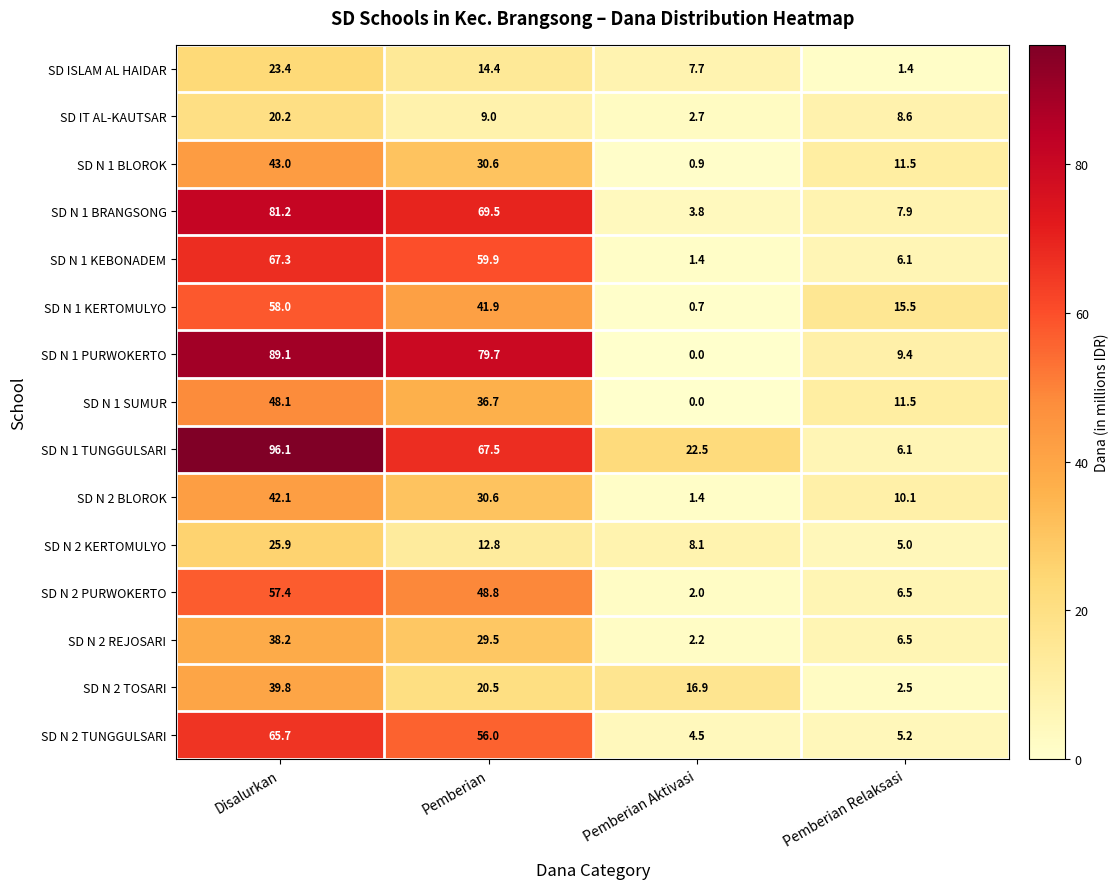

The value of SD N 2 BLOROK at Pemberian Aktivasi is 1.4. True or false?

True